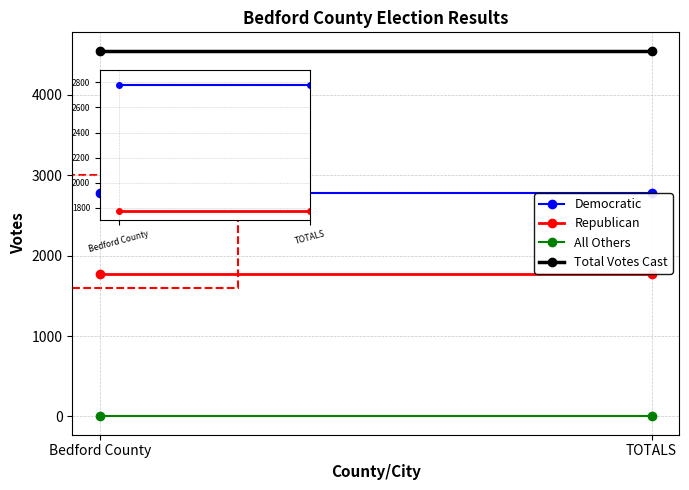

At which label is All Others closest to 0?

Bedford County